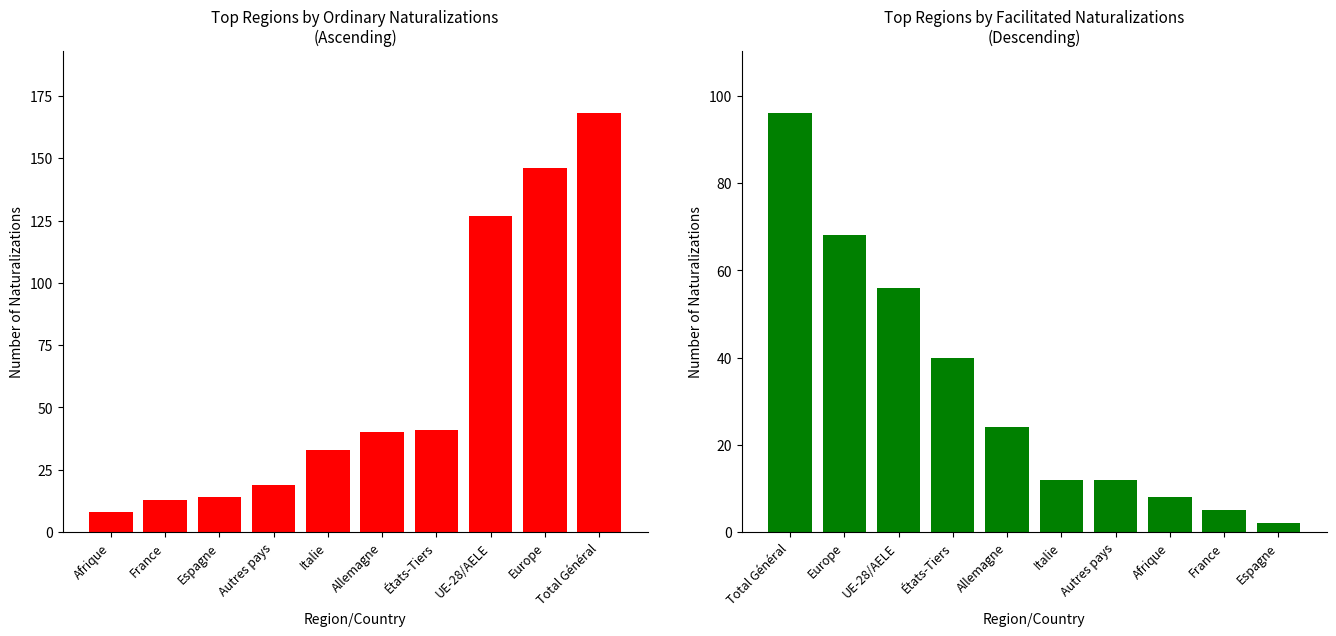

Where is Naturalisations ordinaires nearest to the value 88?

UE-28/AELE